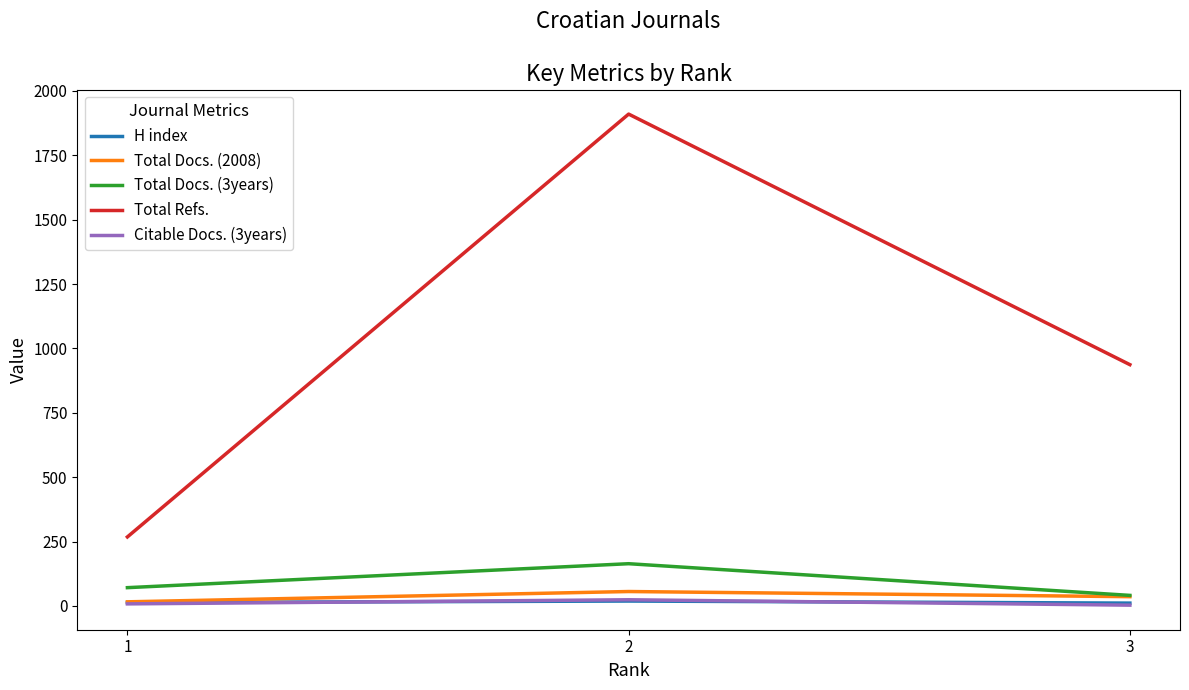

What is the greatest value displayed?

1910